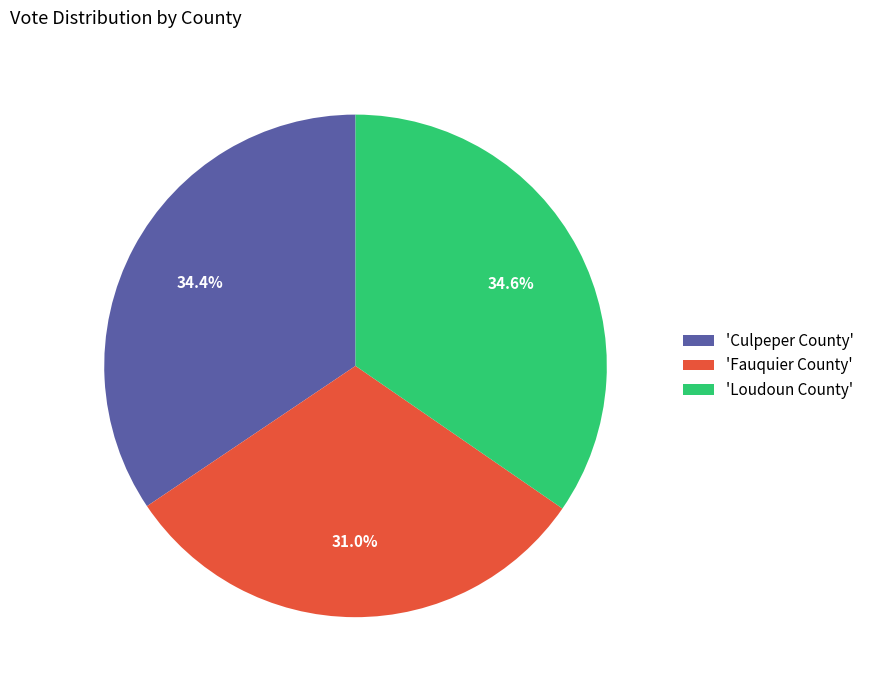

Is there any slice that represents more than half of the pie?

No